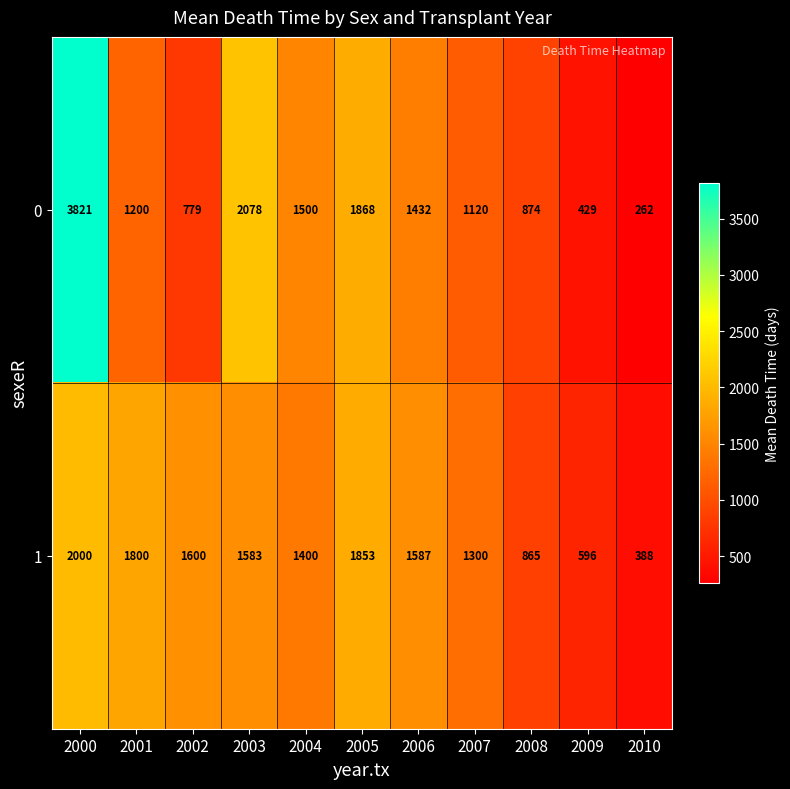

Which category has the highest value in the 1 series?

2000